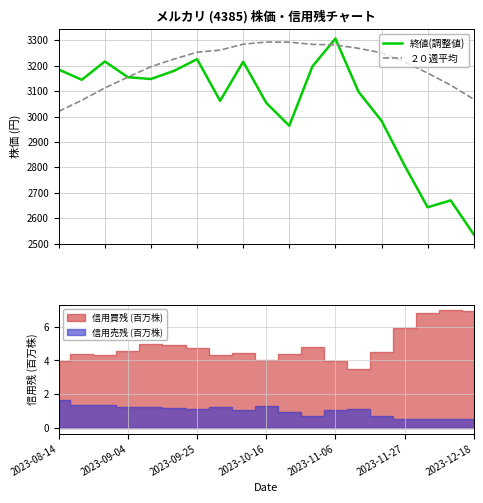

How many intersections are there between ２０週平均 and 終値(調整値)?

3